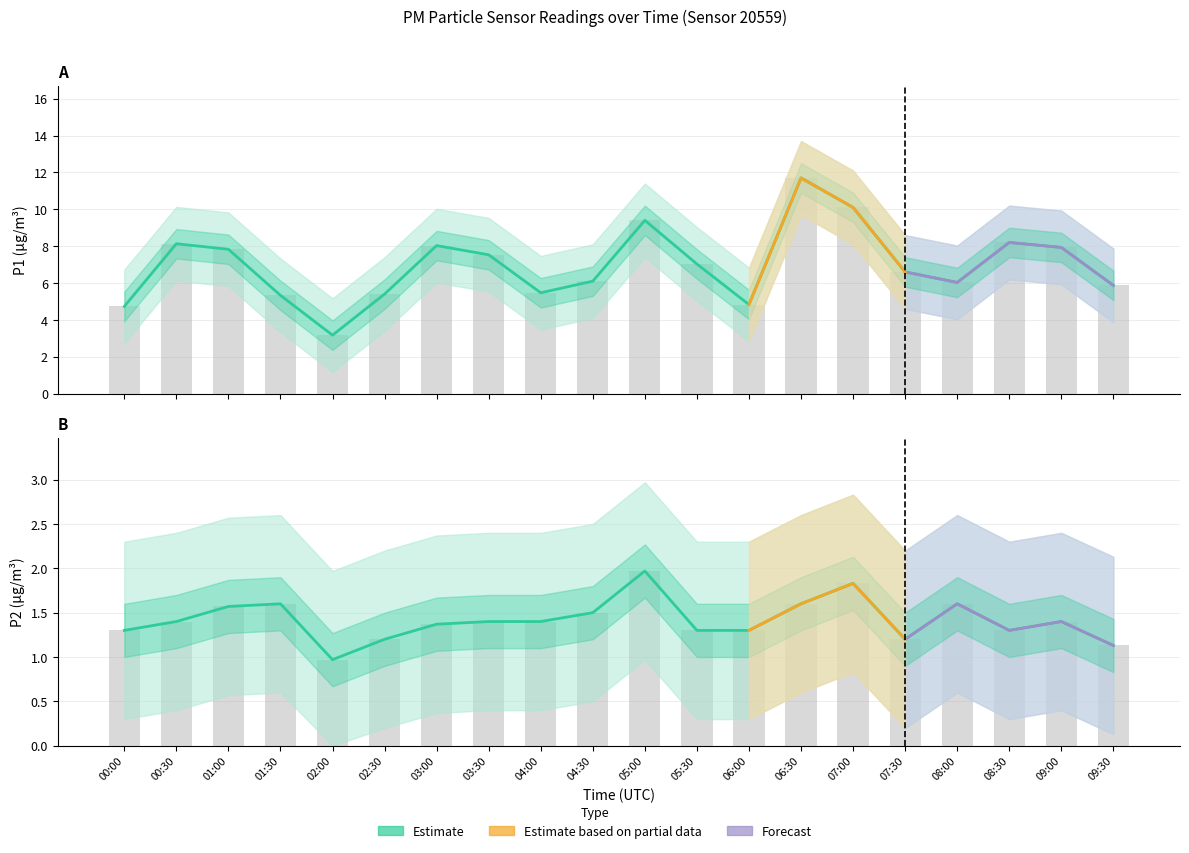

Reading left to right, what are all the values shown in this chart?

P1: 4.7	8.1	7.8	5.3	3.2	5.4	8.0	7.5	5.5	6.1	9.4	7.0	4.8	11.7	10.1	6.6	6.0	8.2	7.9	5.9
P2: 1.3	1.4	1.6	1.6	1.0	1.2	1.4	1.4	1.4	1.5	2.0	1.3	1.3	1.6	1.8	1.2	1.6	1.3	1.4	1.1